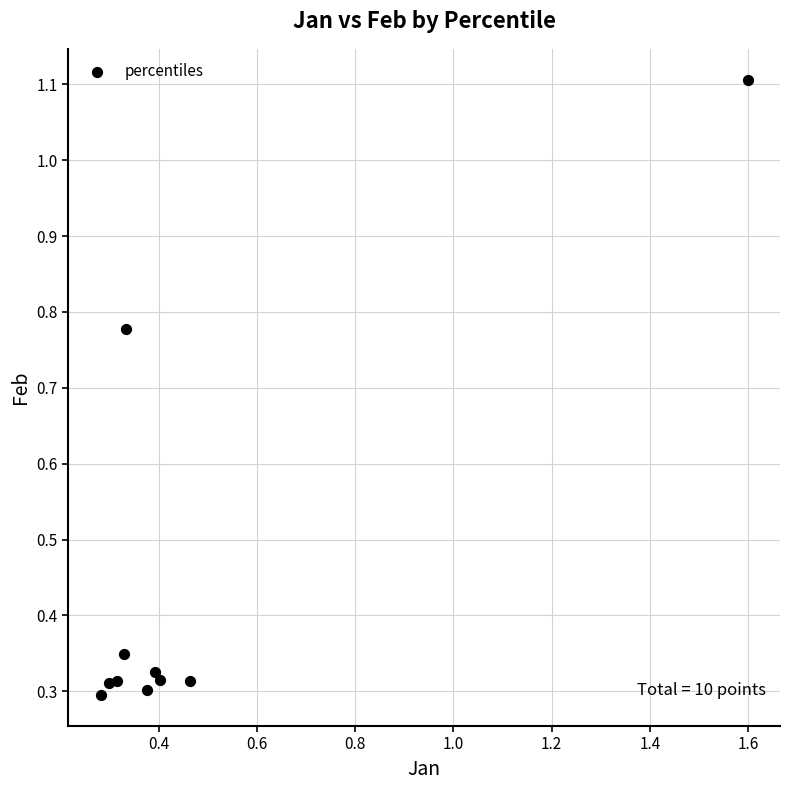

What is the average Y value?

0.4